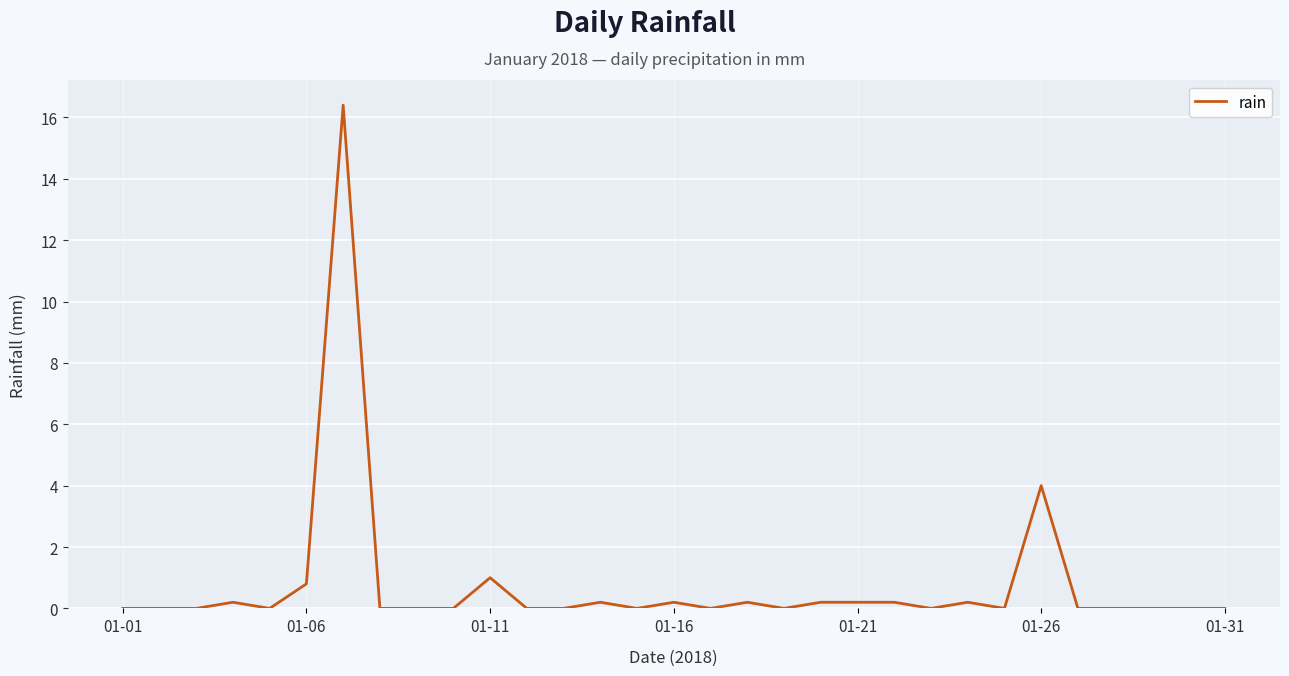

What is the maximum value shown in the chart?

16.4